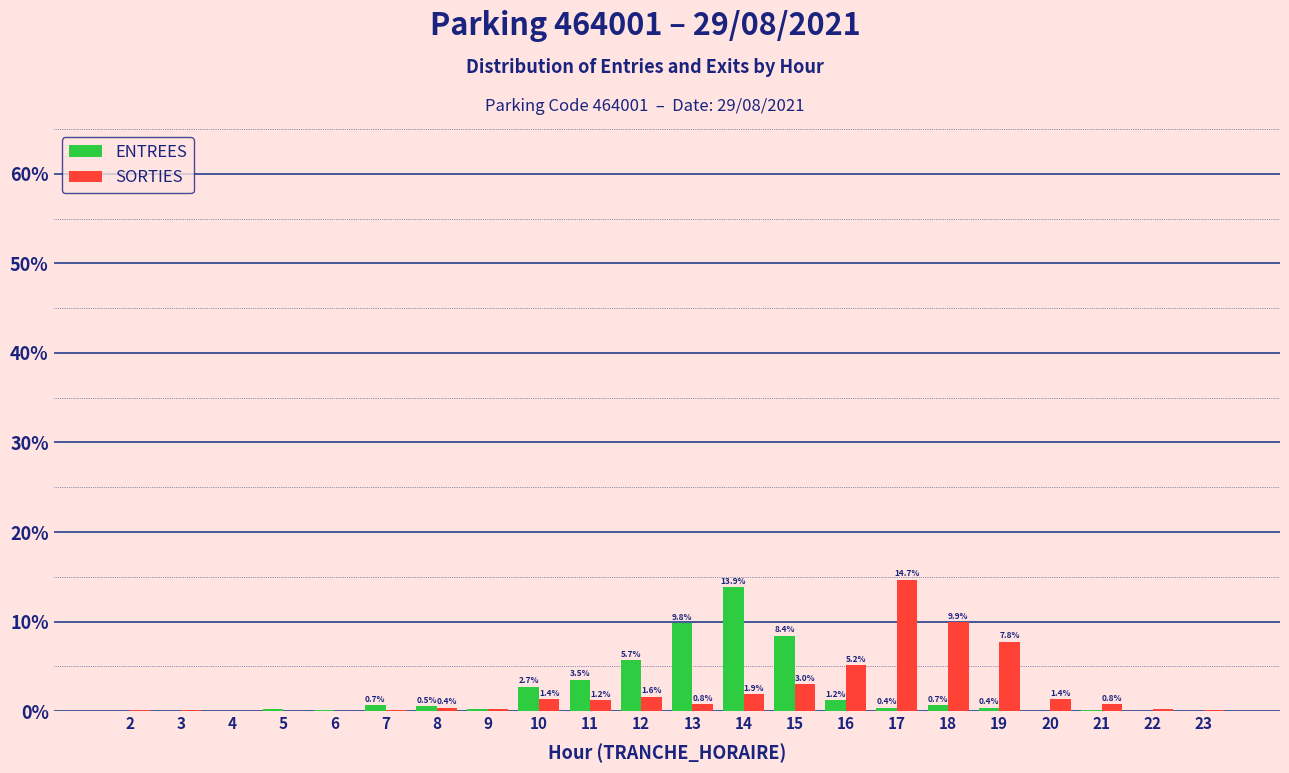

Is the value of SORTIES at 17 greater than the value of ENTREES at 15?

Yes